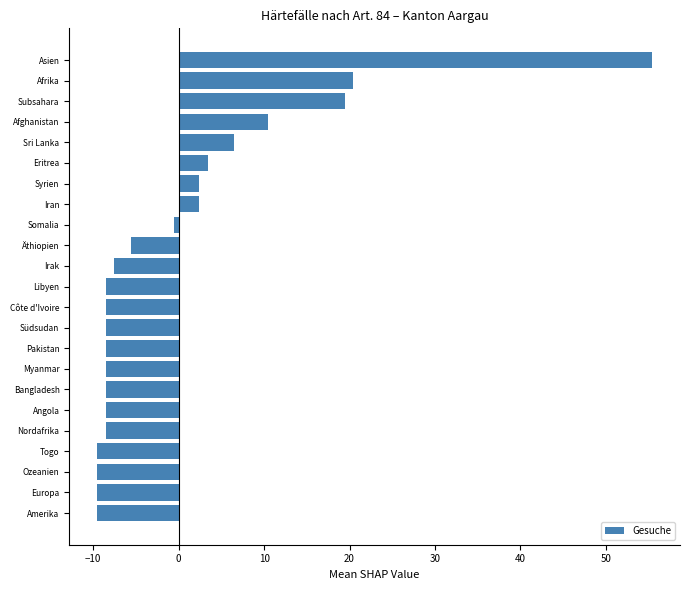

Is it true that the value at Eritrea is 3.4?

True